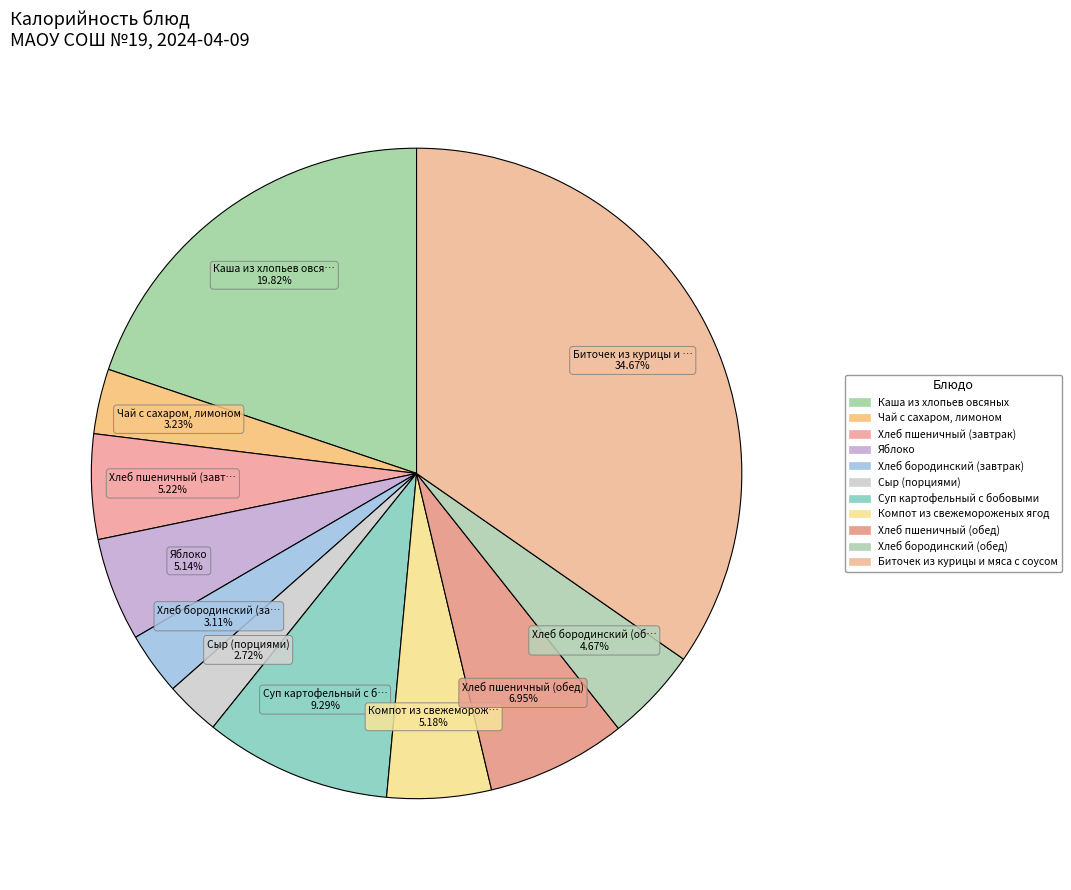

What percentage is the Хлеб пшеничный (обед) slice, to the nearest percent?

7%